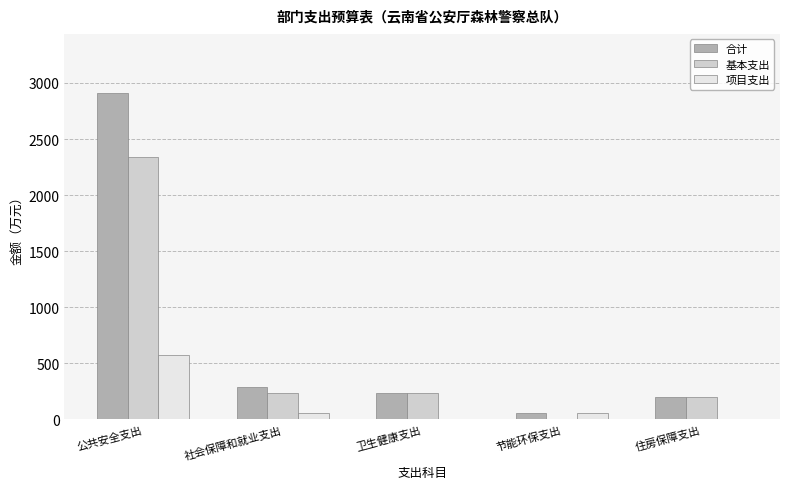

The value of 基本支出 at 住房保障支出 is 355.6. True or false?

False